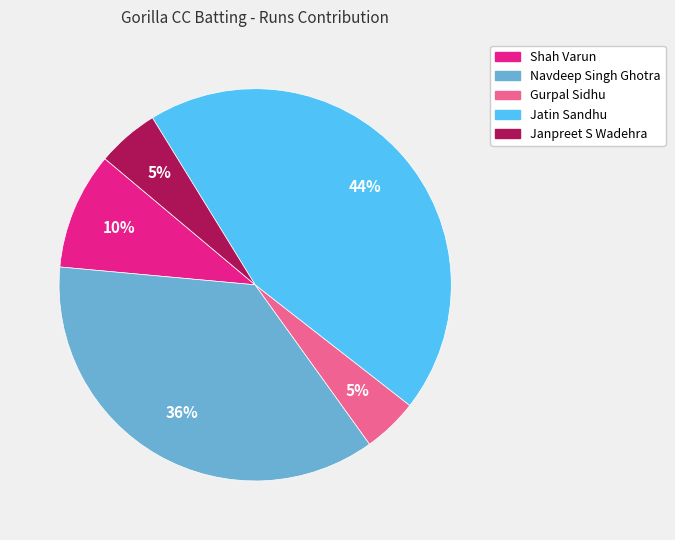

To the nearest percent, what is the average slice percentage?

20%